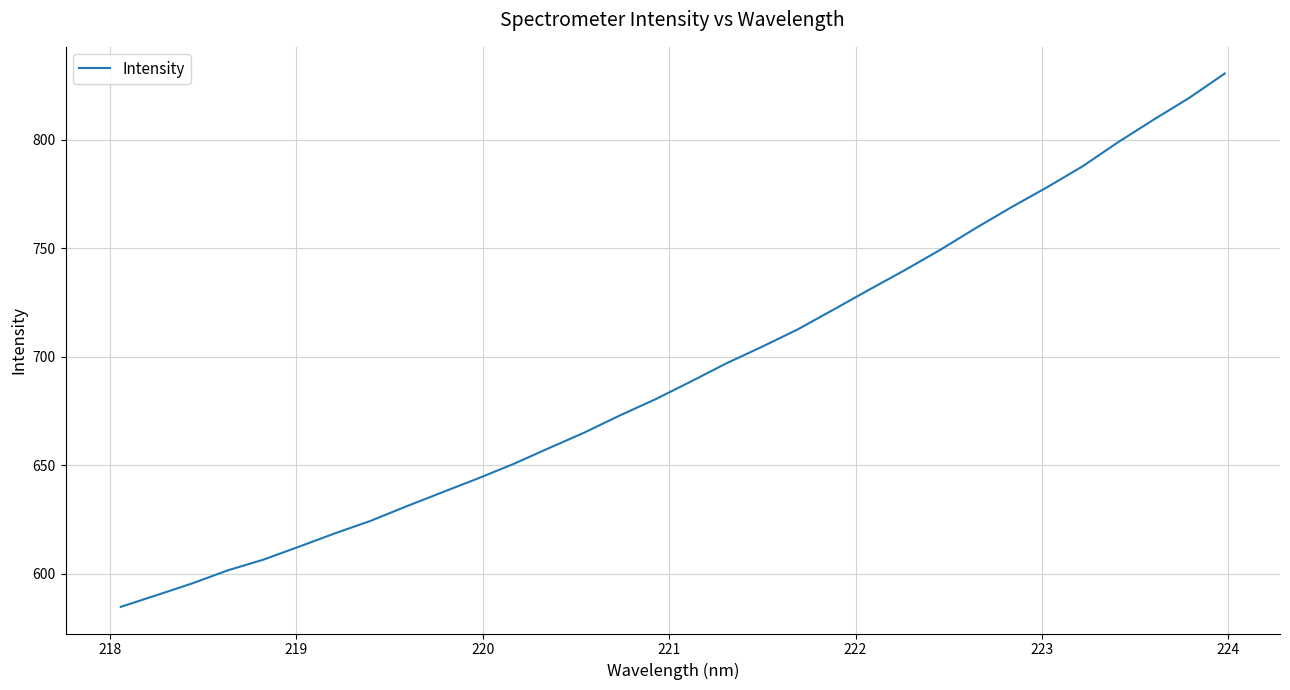

What is the maximum value shown in the chart?

830.6